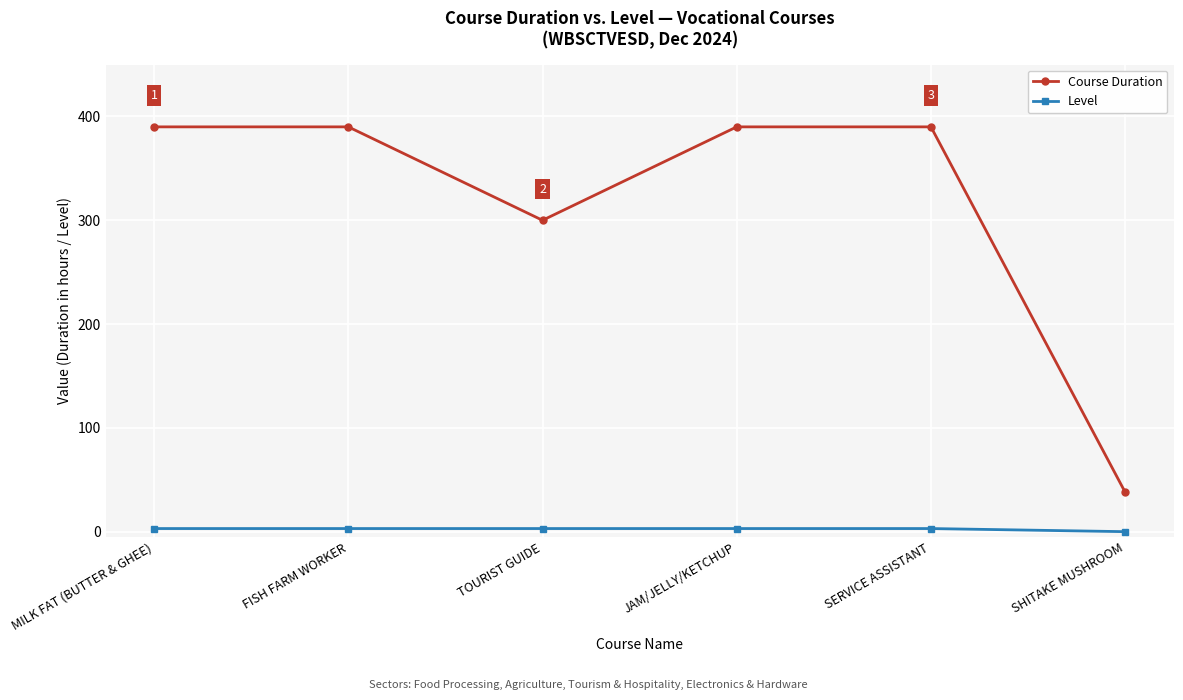

What is the maximum value for Level?

3